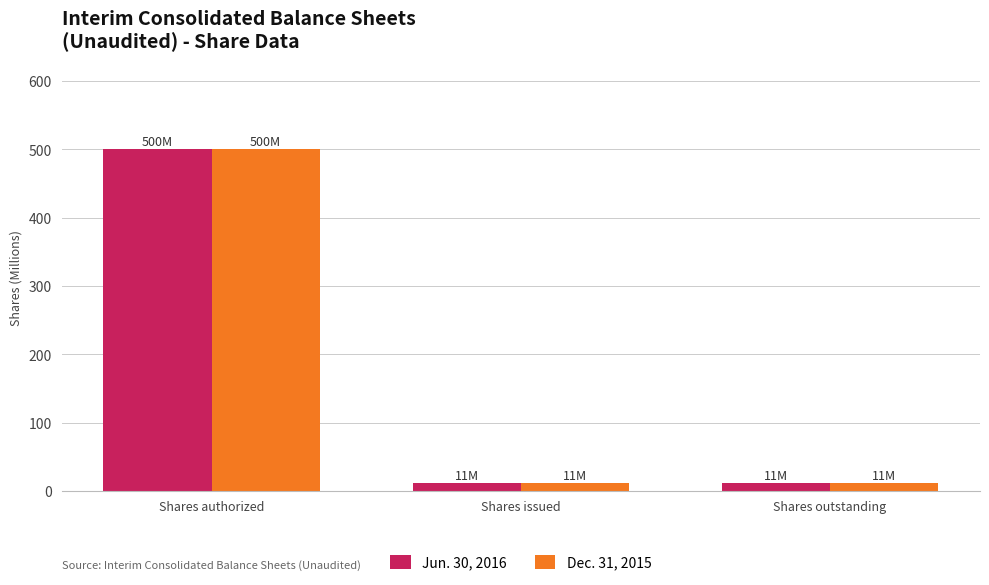

What is the greatest value displayed?

500.0